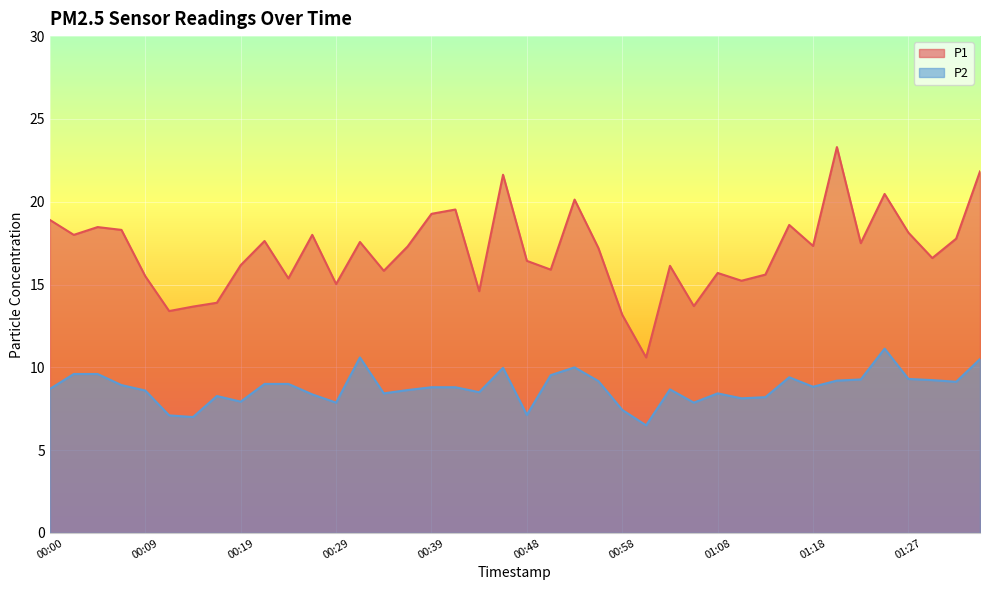

How many interior local valleys does the P2 series have?

11